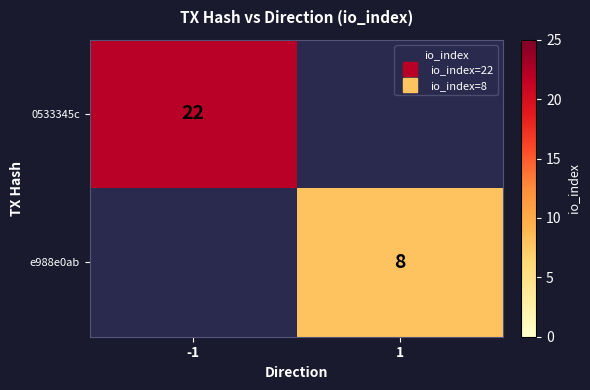

What is the difference between the e988e0ab values at 1 and -1?

8